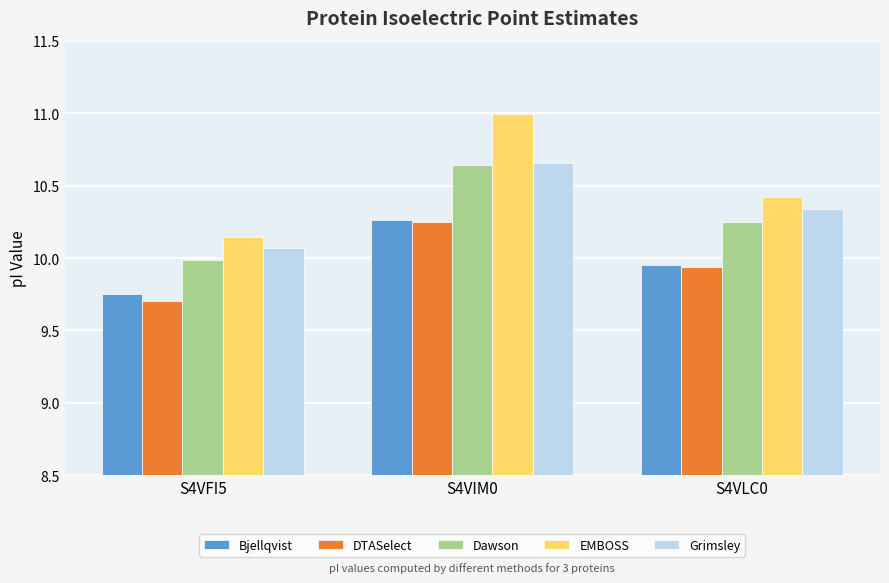

Rank the categories by Bjellqvist value from lowest to highest.

S4VFI5, S4VLC0, S4VIM0